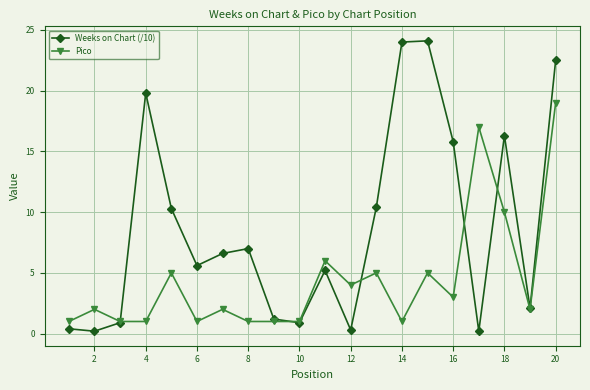

List the series in order of their overall mean, lowest first.

Pico, Weeks on Chart (/10)